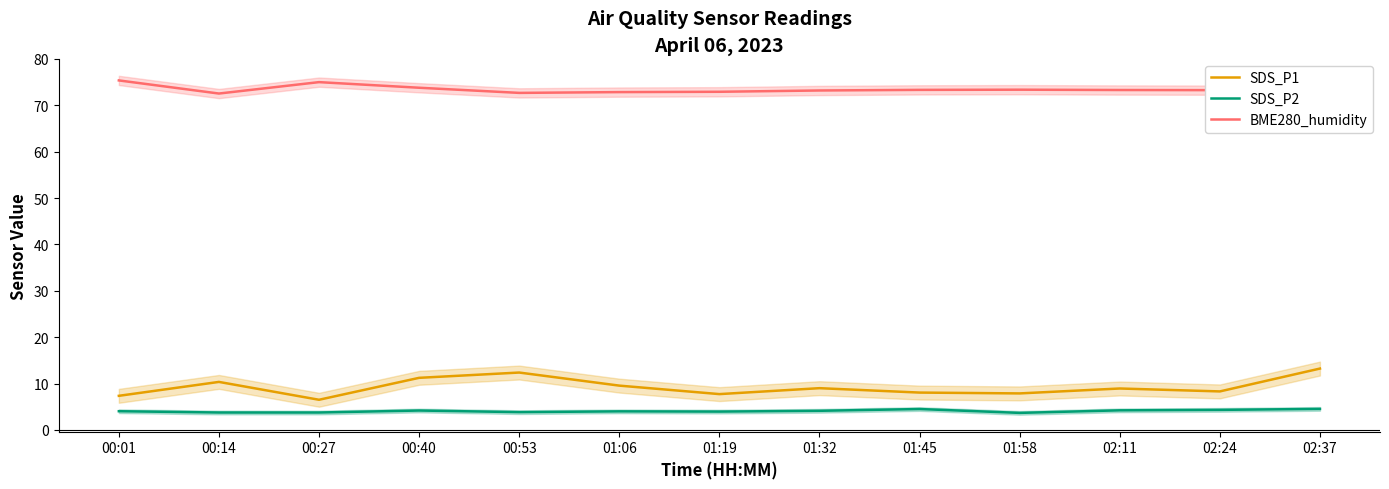

Between 02:24 and 00:40, which is larger?

00:40